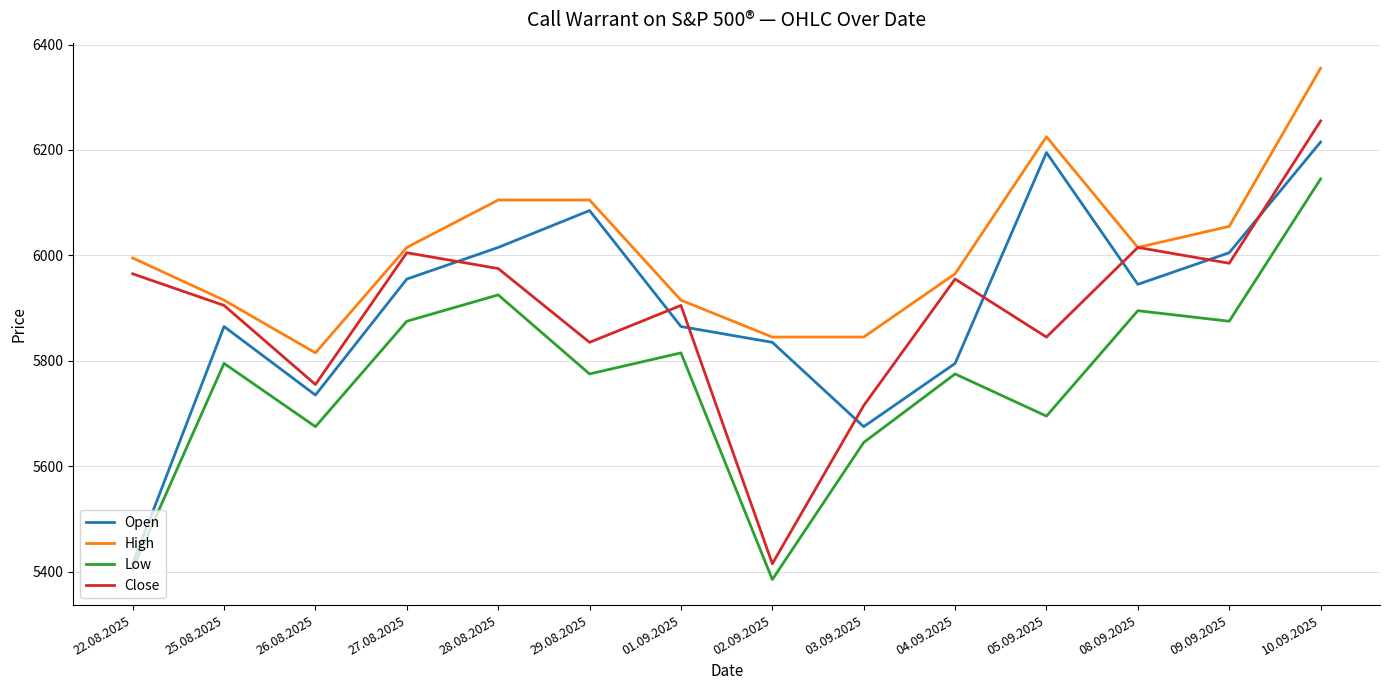

What are all the series names shown in the legend?

Open, High, Low, Close